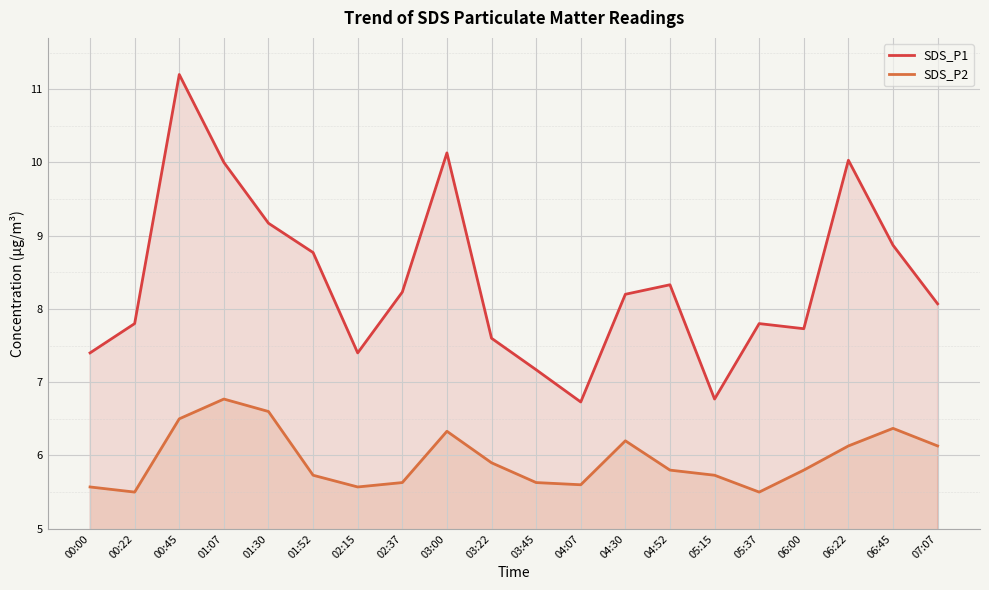

True or false: SDS_P2 and SDS_P1 cross at least once.

False